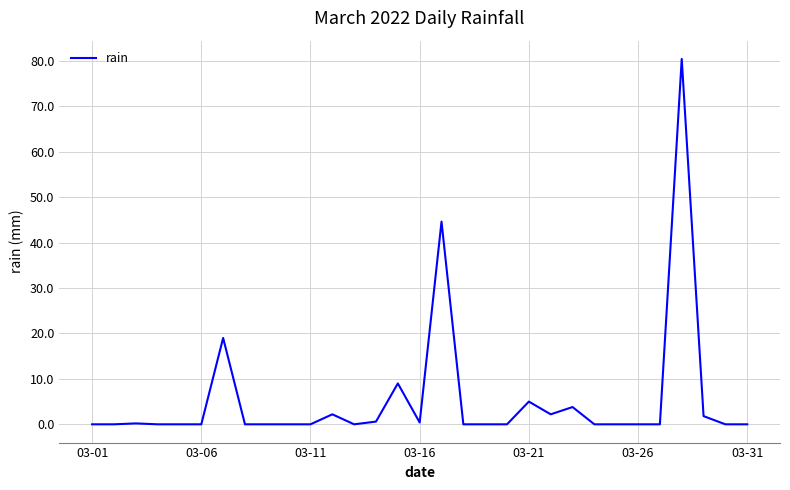

True or false: the data shows 51.0 at 03-31.

False